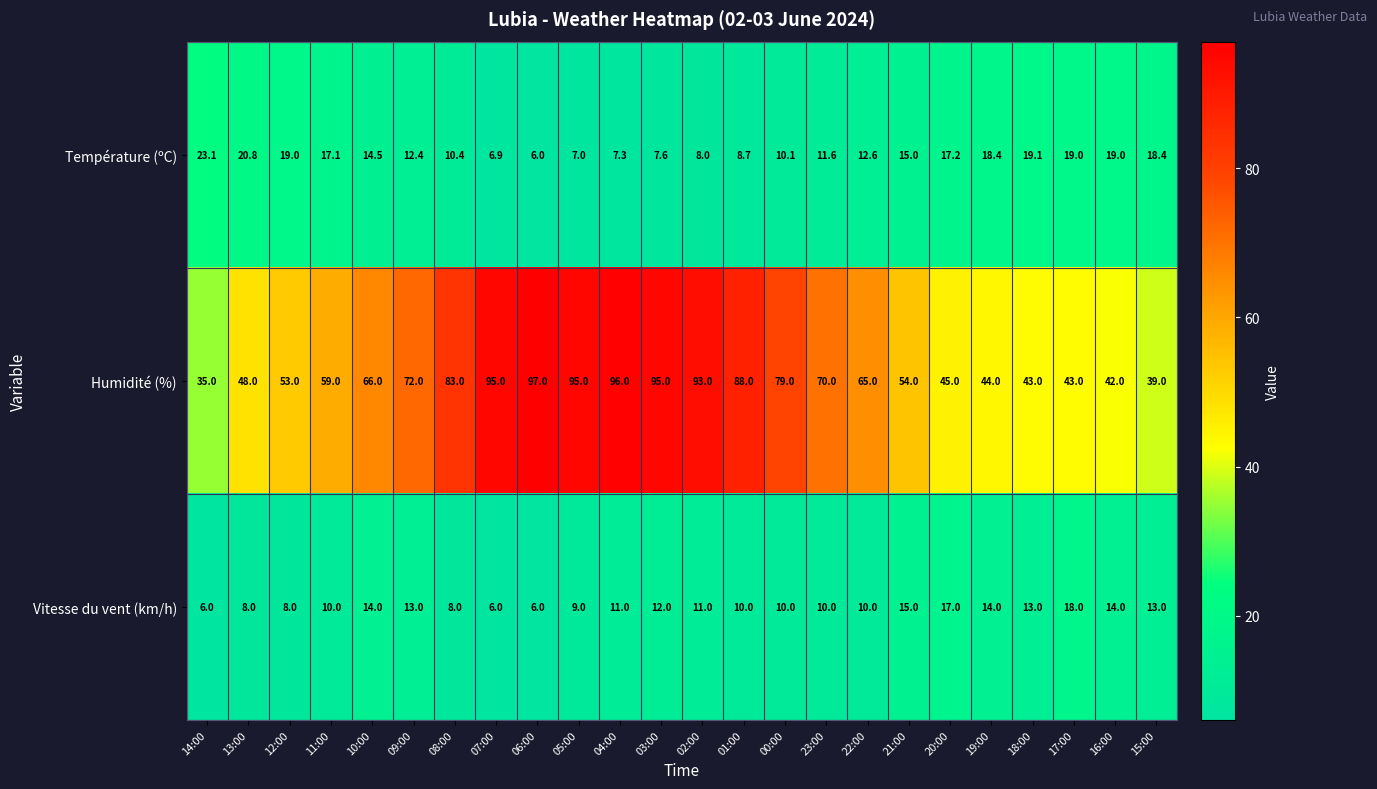

What is the difference between the maximum and minimum values in the Vitesse du vent (km/h) series?

12.0